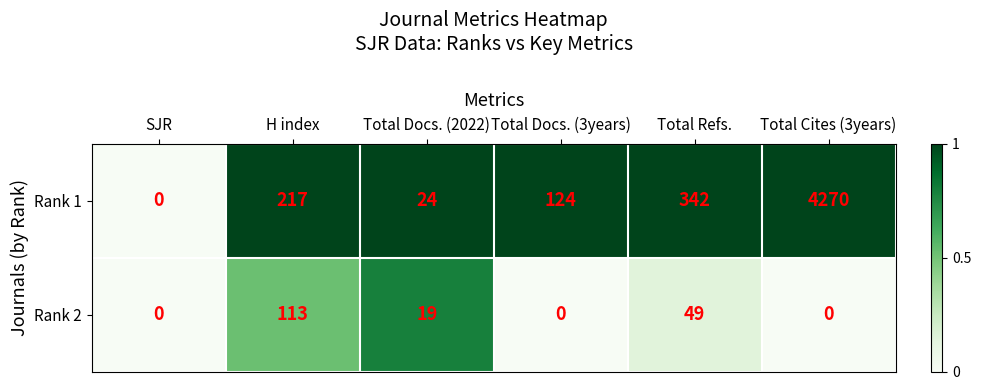

At which label does Rank 2 reach its peak?

H index